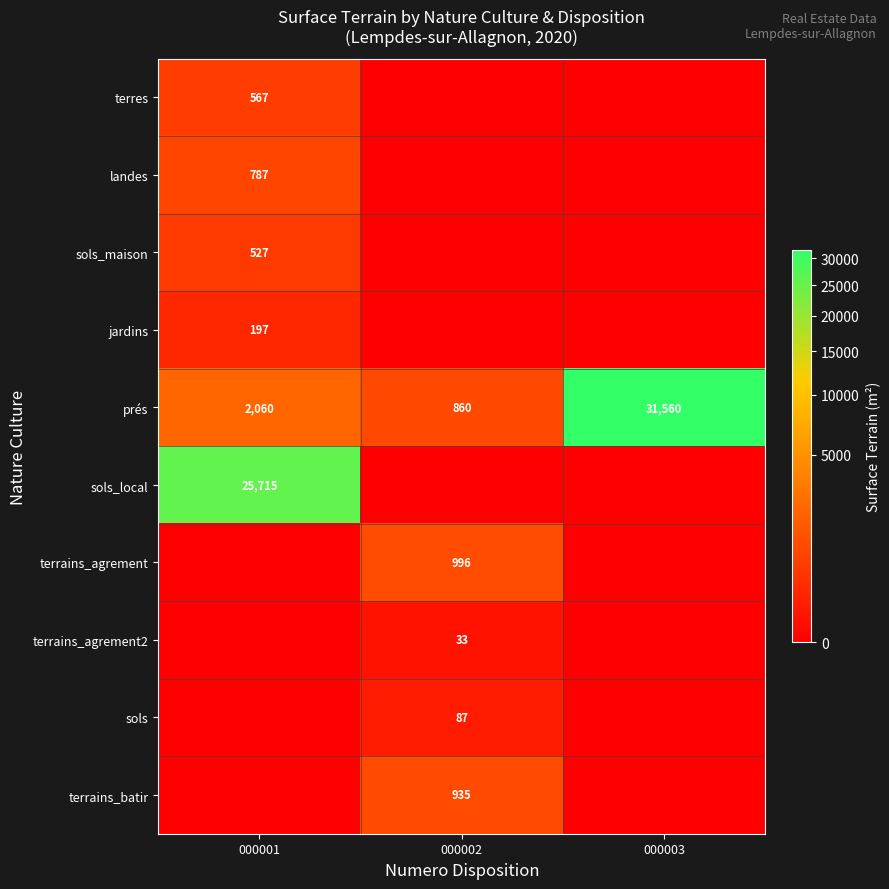

The value of terrains_agrement2 at 000002 is 10. True or false?

False